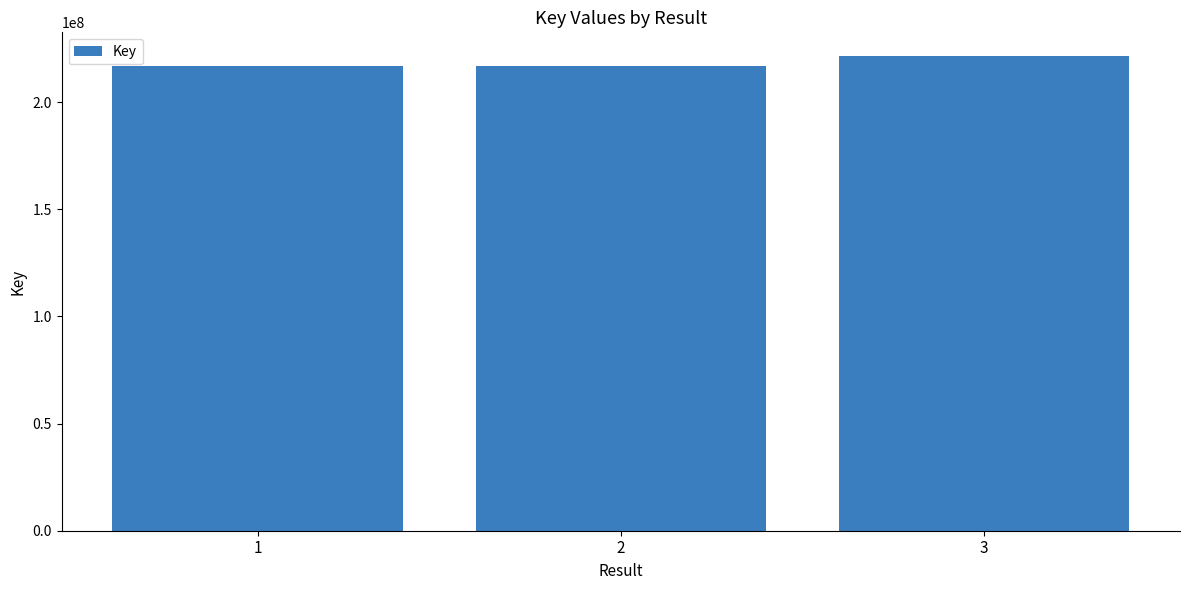

How many categories are shown in the chart?

3